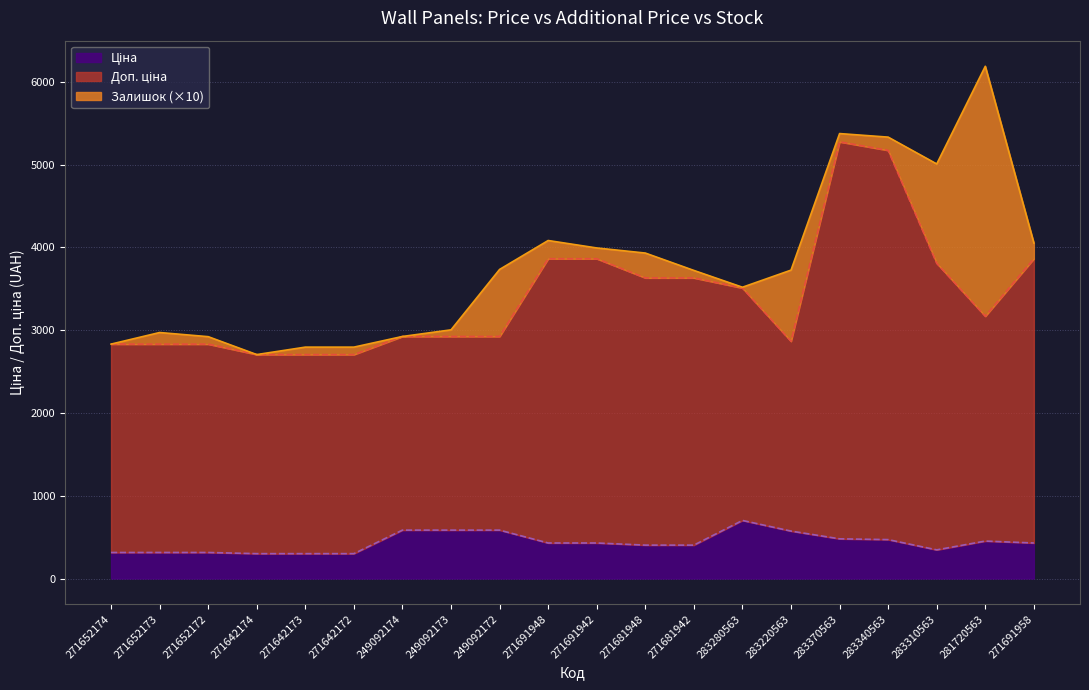

What is the difference between the maximum and minimum values in the Доп. ціна series?

2570.2